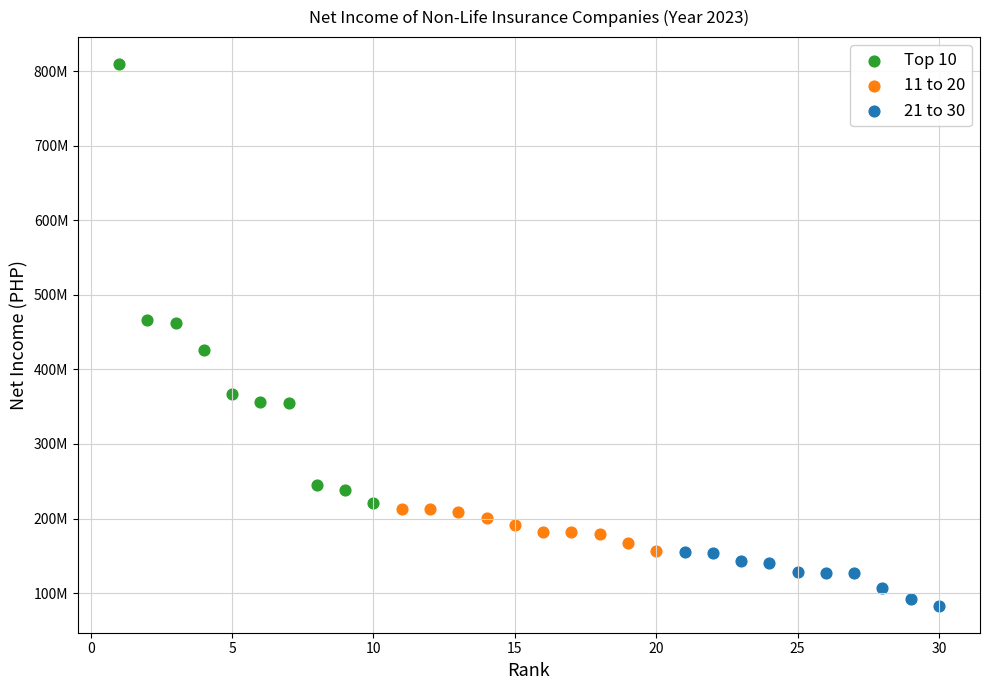

Which series has the widest spread of Y values?

Top 10